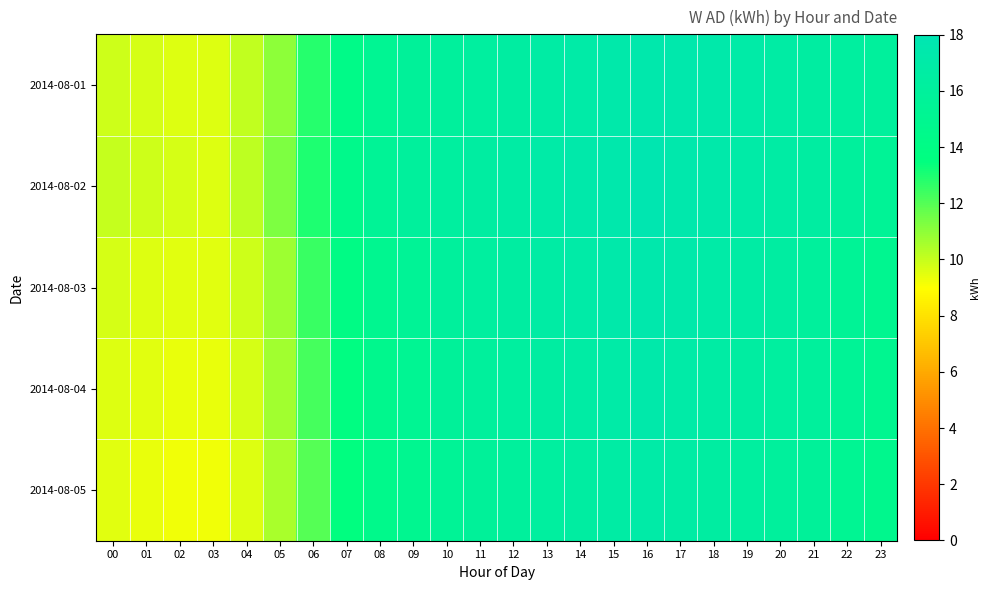

At which category is the sum across all series the highest?

16